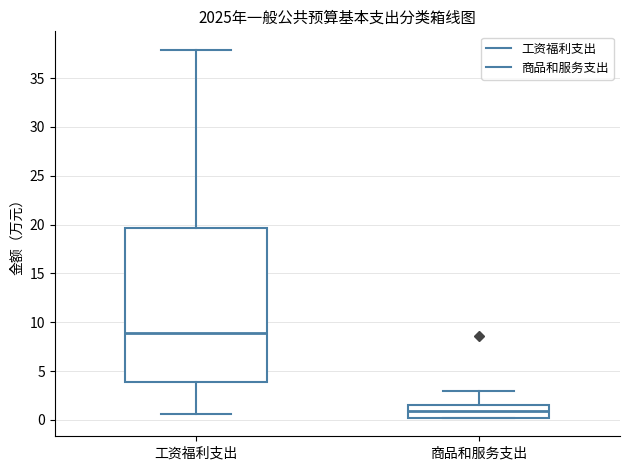

Where does the median line of the box for 工资福利支出 sit on the y-axis? The values are not printed on the chart, so give them approximately, as read against the axis.

9.0